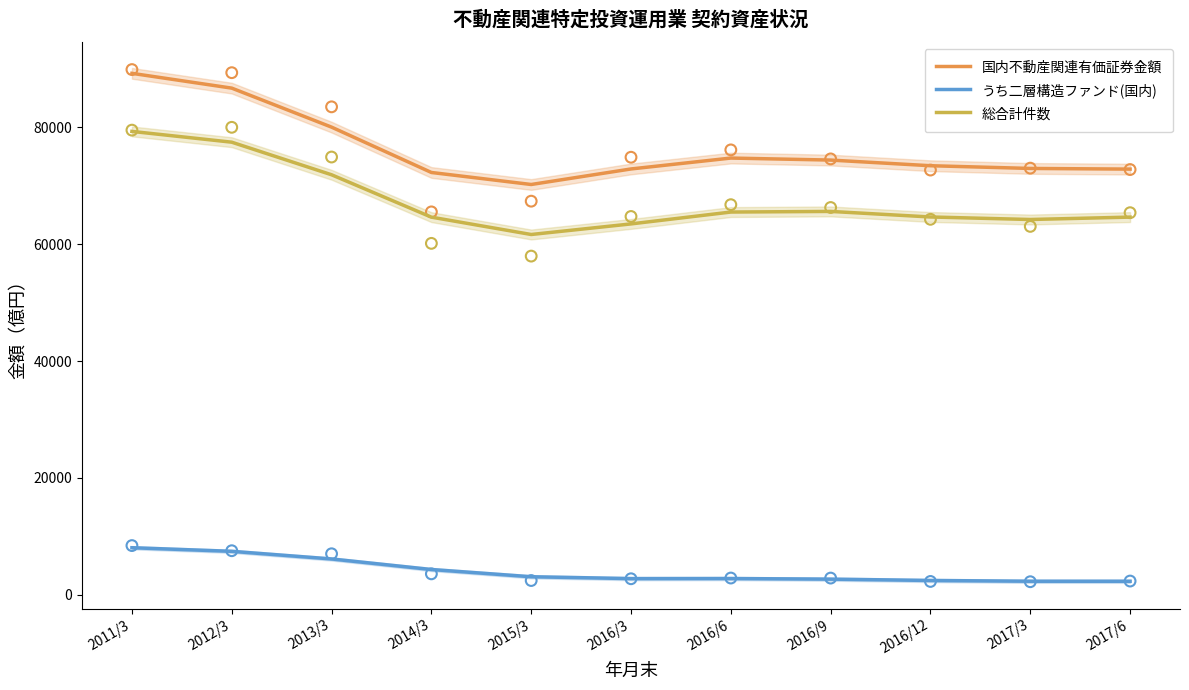

Which series has the widest spread of Y values?

国内不動産関連有価証券金額